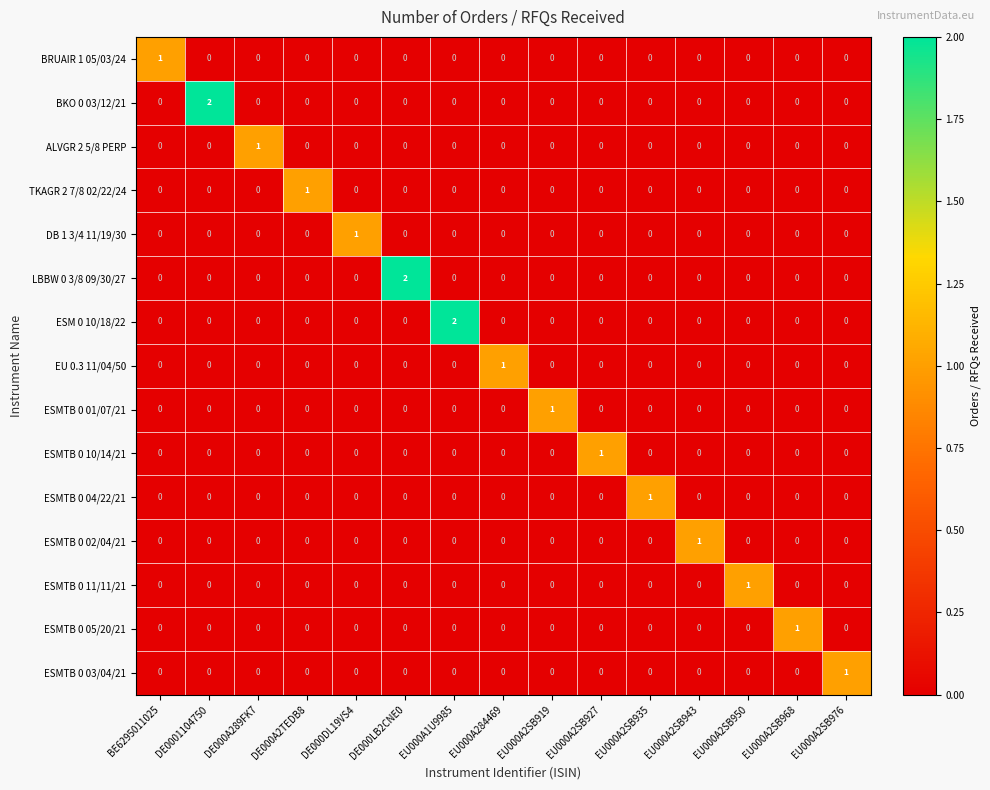

Between DE000LB2CNE0 and EU000A2SB943, which series saw the biggest shift?

LBBW 0 3/8 09/30/27